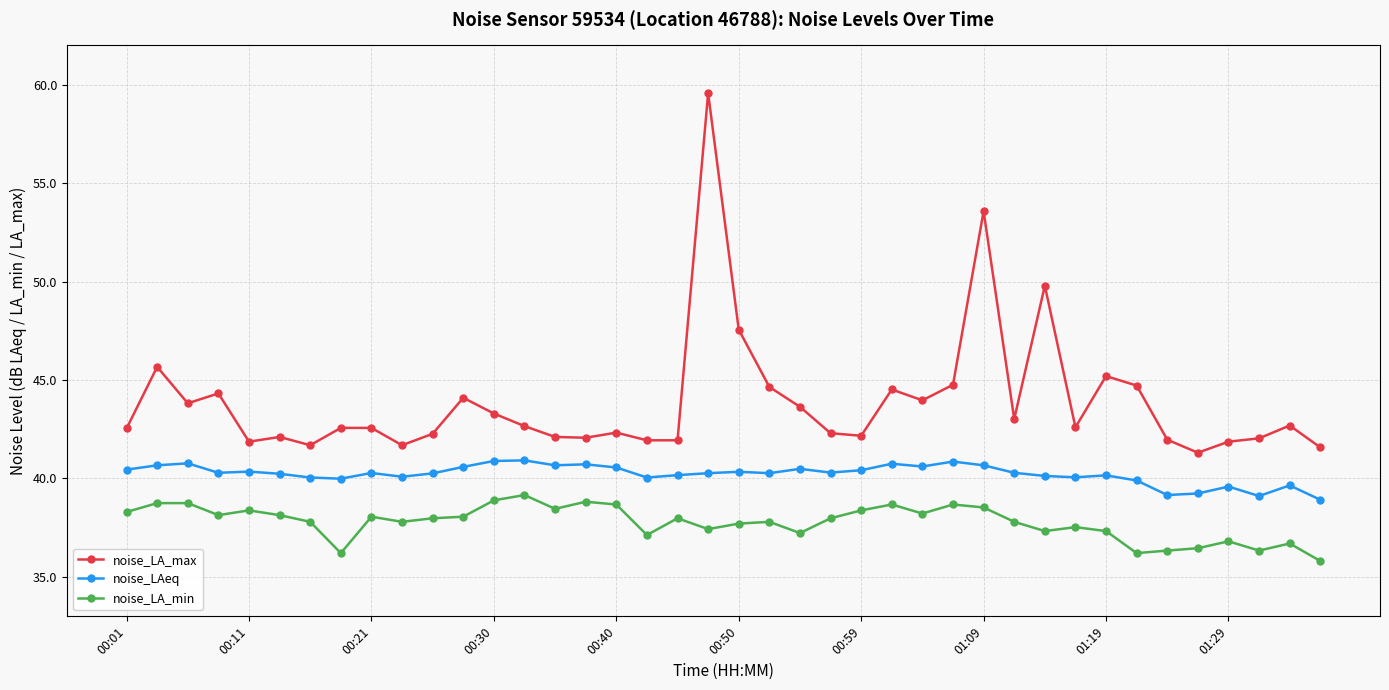

What is the sum of all noise_LAeq values?

1609.2